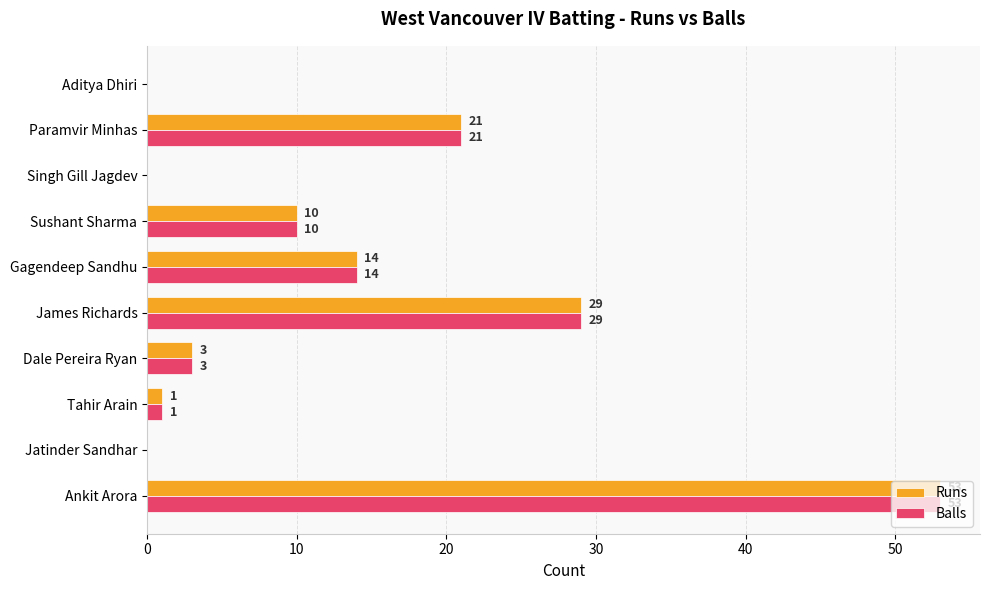

What are all the series names shown in the legend?

Runs, Balls